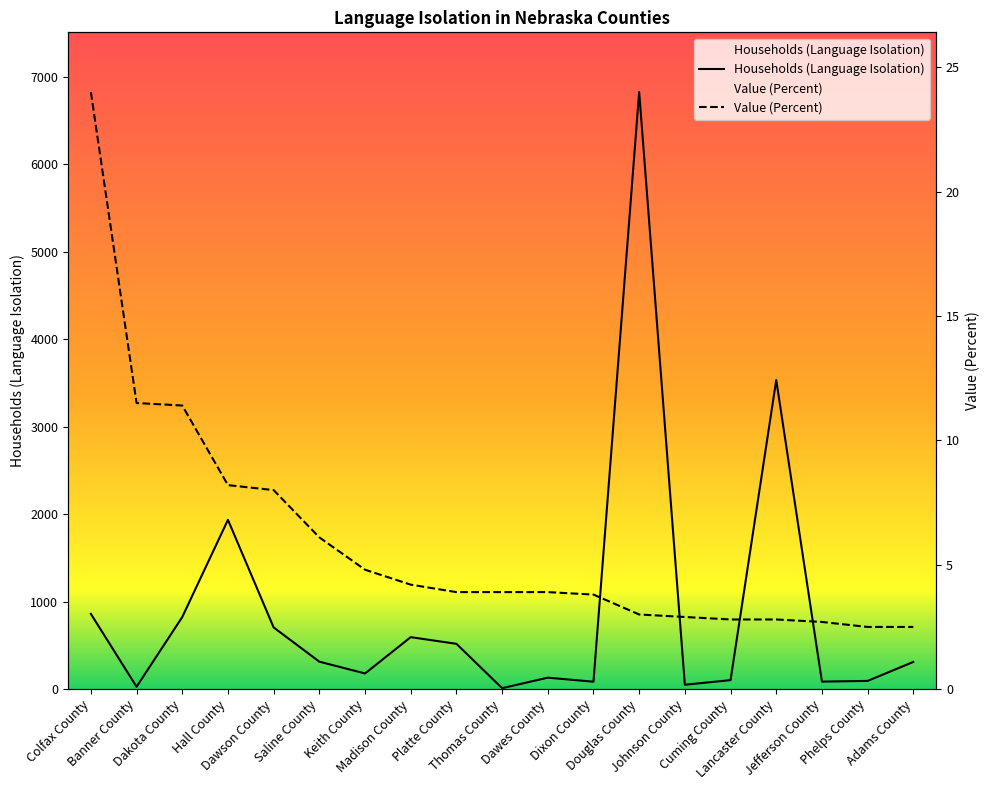

True or false: Households (Language Isolation) and Value (Percent) intersect in this chart.

True